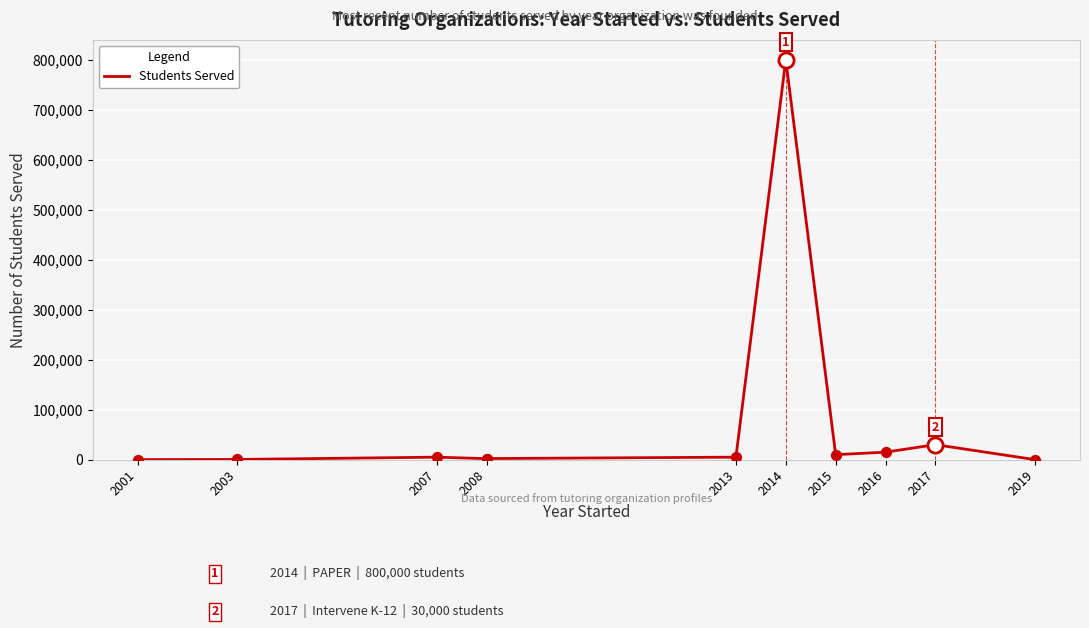

Approximately how many times larger is the value at 2008 compared to 2015?

0.2